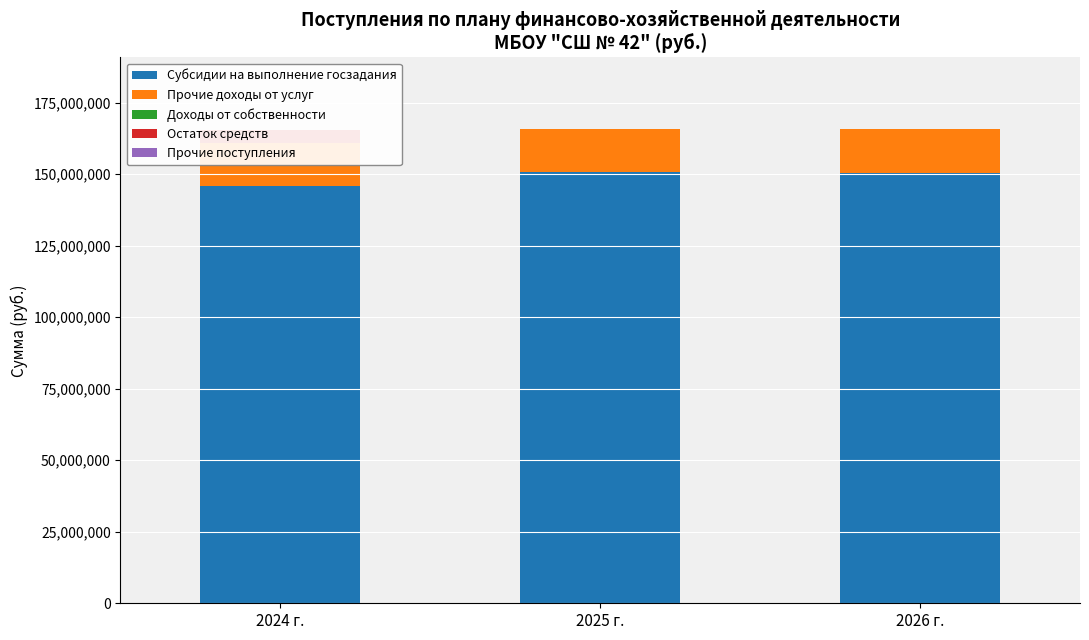

What is the greatest value displayed?

150686500.0